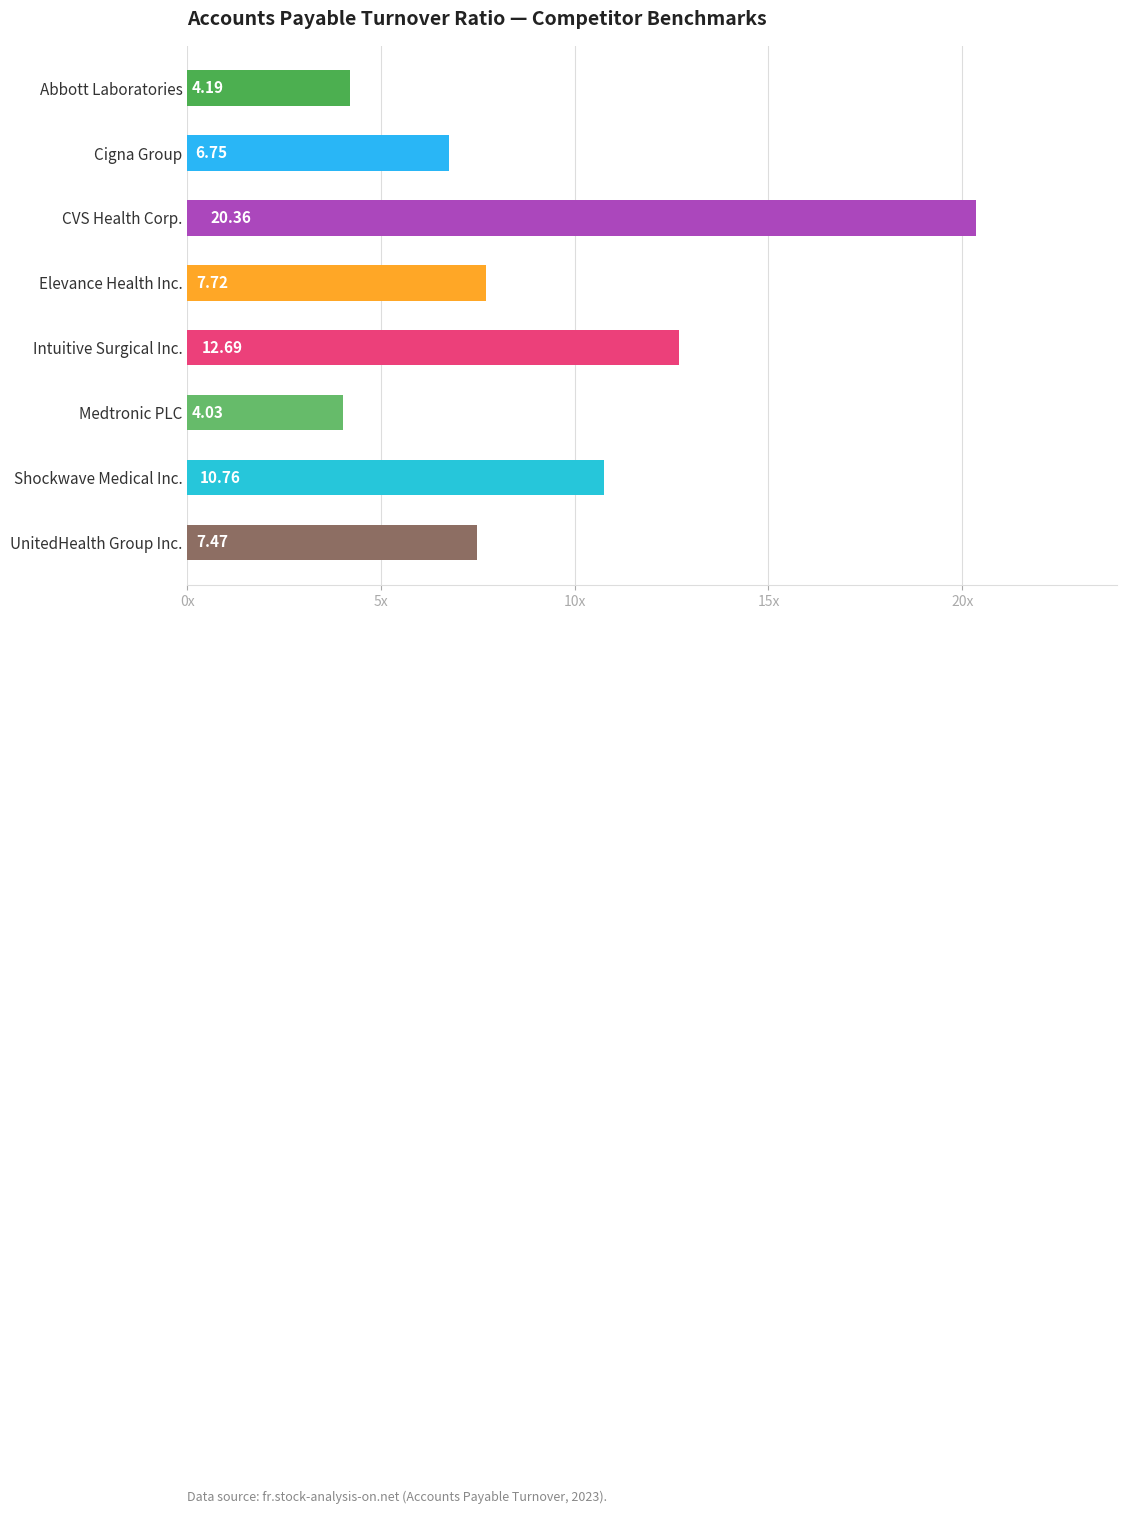

Between Intuitive Surgical Inc. and Cigna Group, which is larger?

Intuitive Surgical Inc.